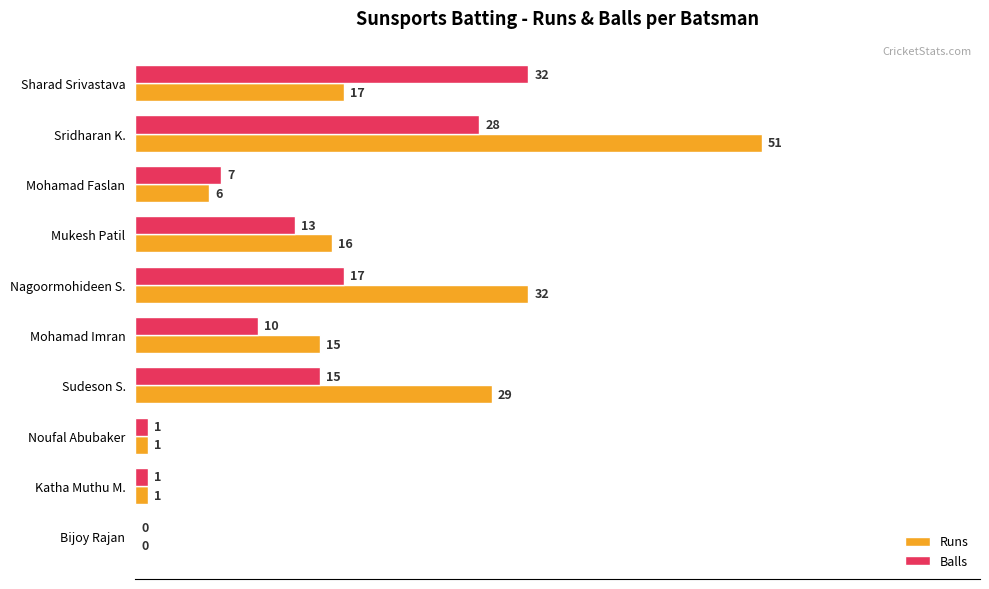

What is the average value of the Runs series?

17